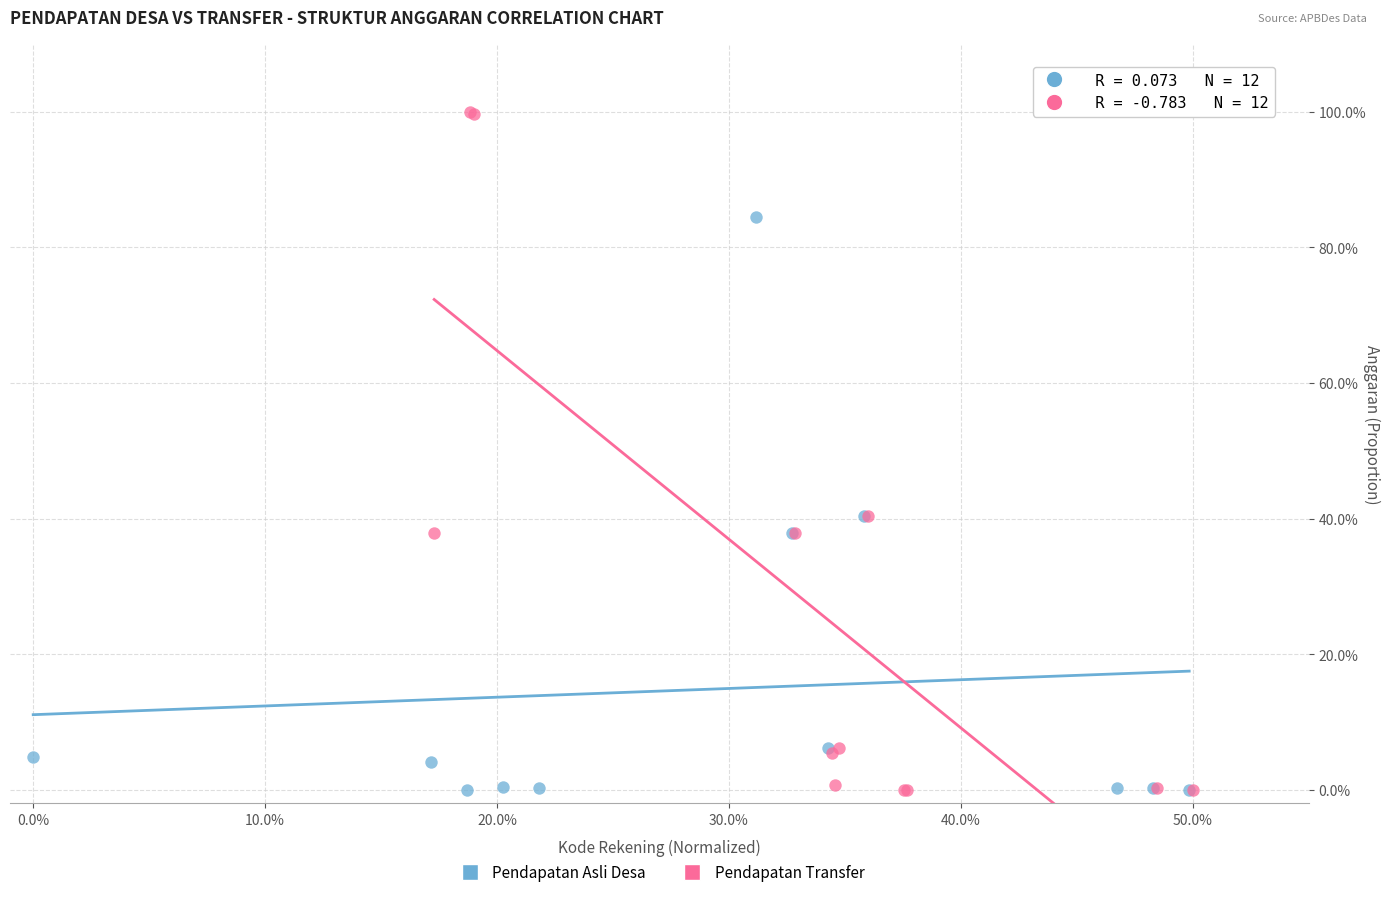

Which series reaches the maximum Y coordinate?

Pendapatan Transfer